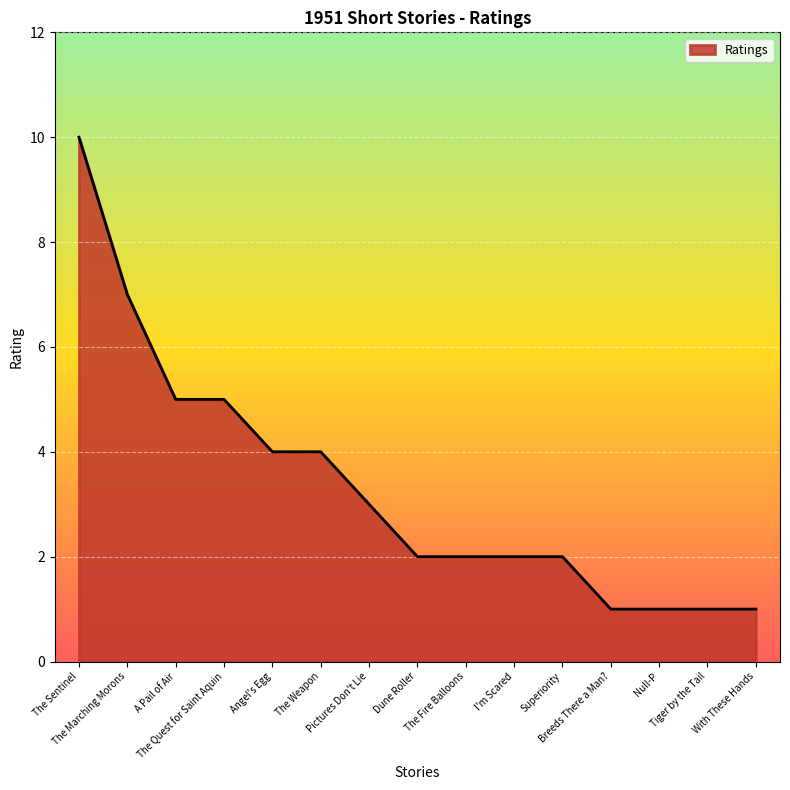

What is the difference between the maximum and minimum values?

9